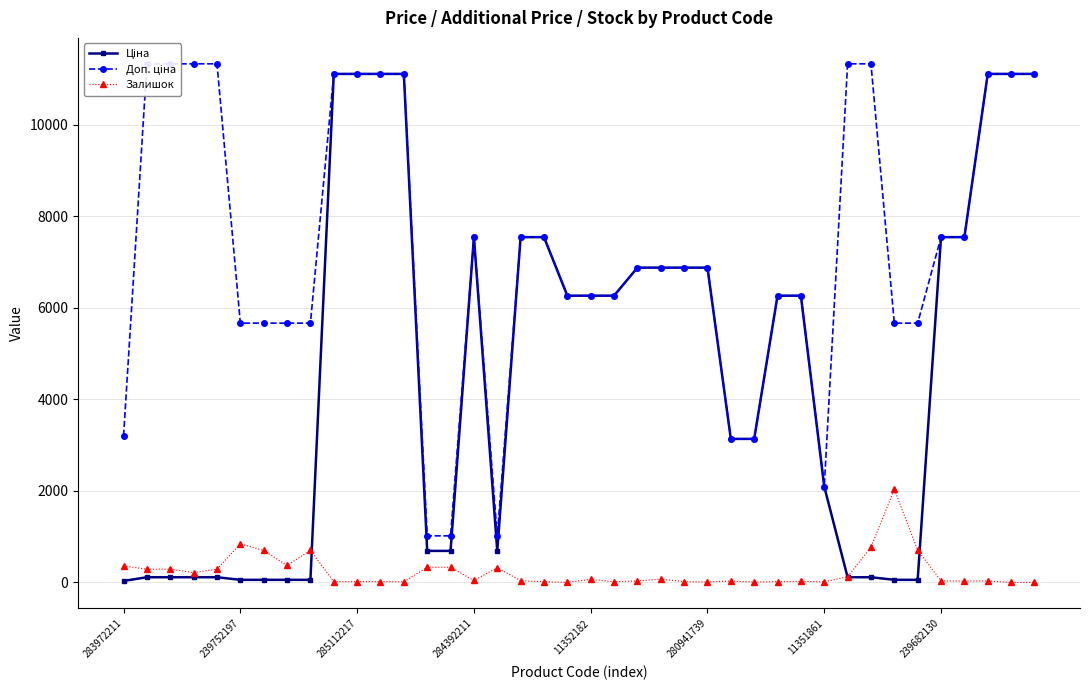

What are all the series names shown in the legend?

Ціна, Доп. ціна, Залишок